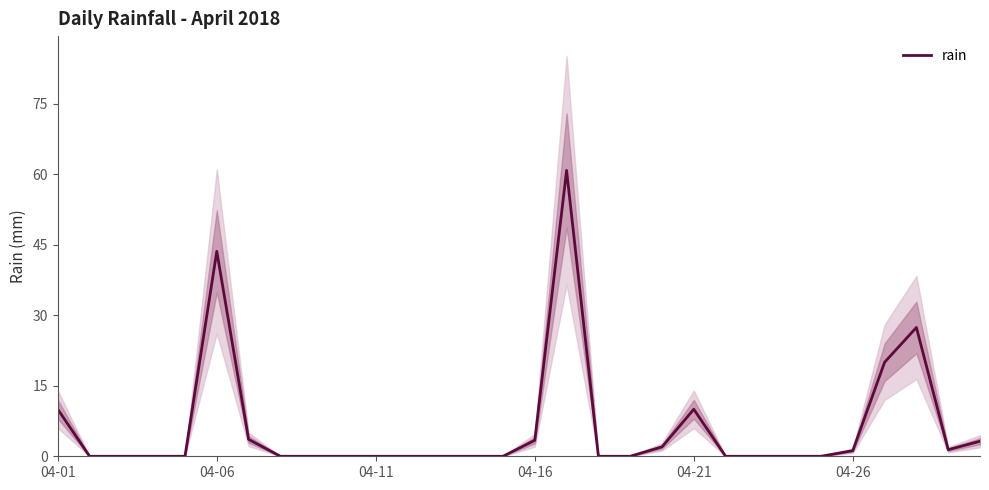

How many interior local peaks (higher than both neighbors) does the data have?

4